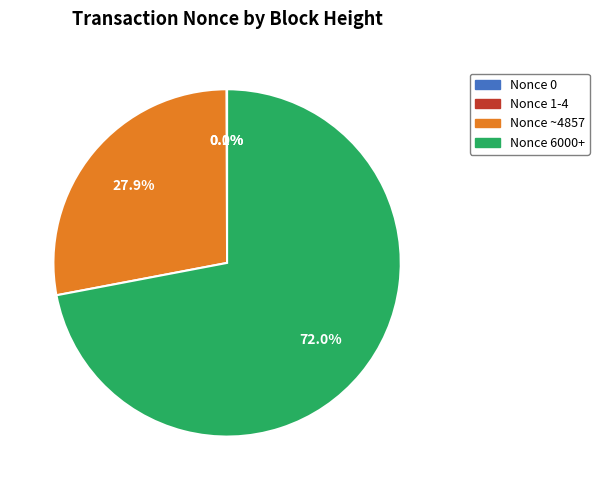

To the nearest percent, what is the difference between the largest and smallest slice percentages?

72%